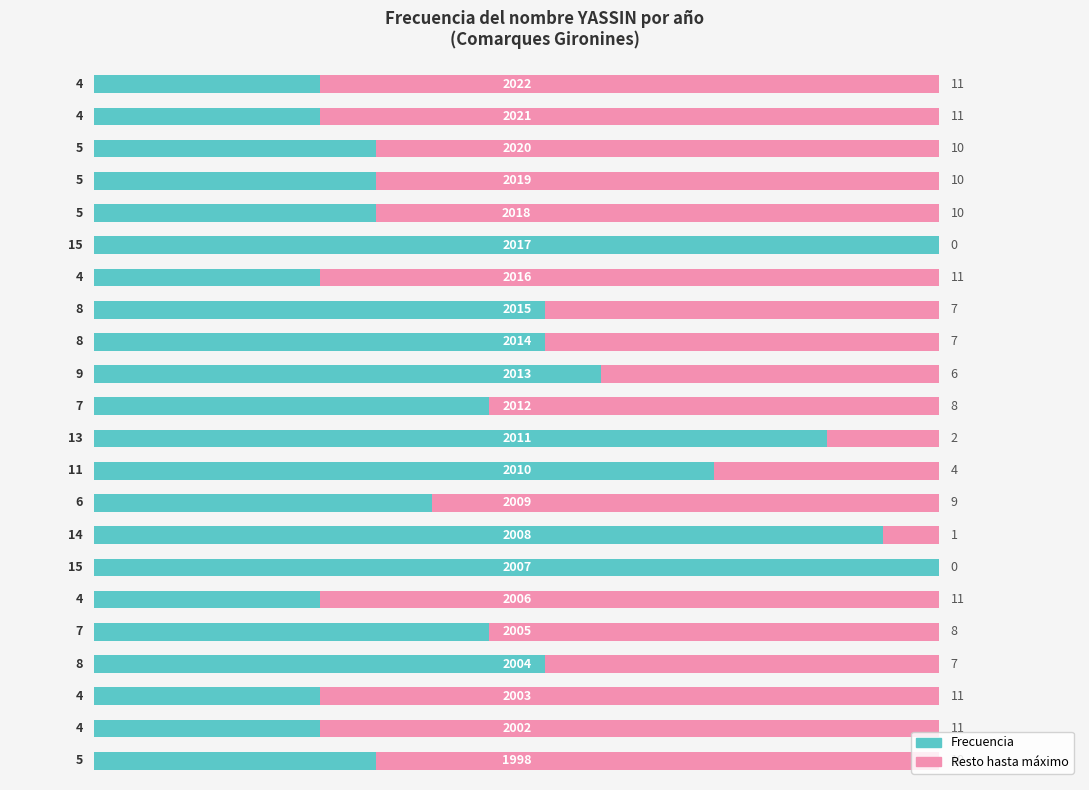

Between 21 and 4, which is larger?

21